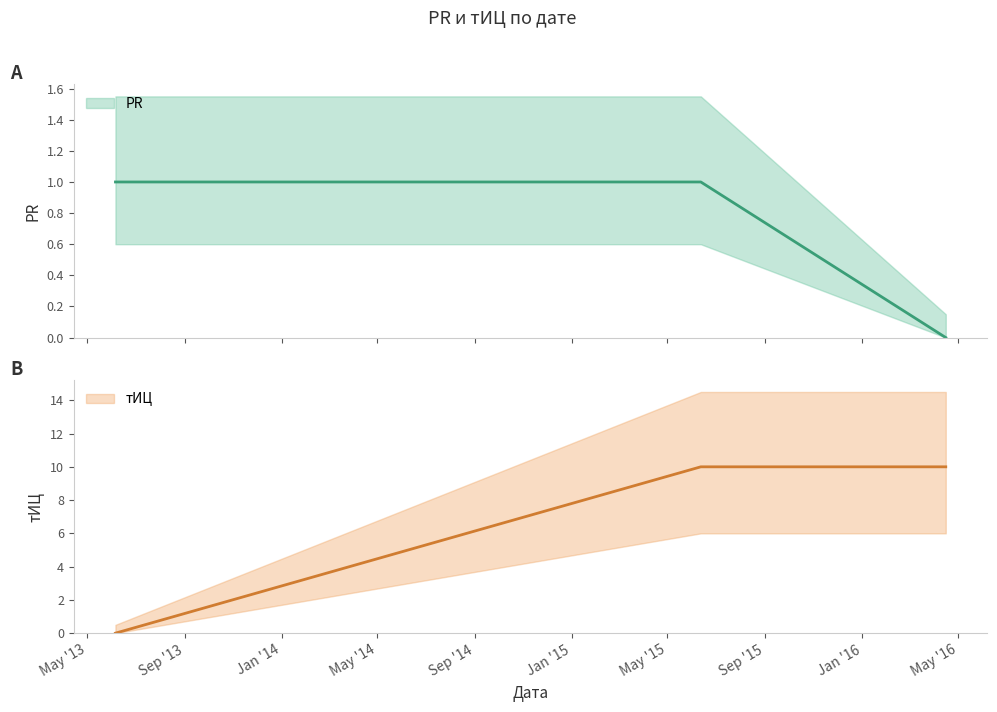

True or false: PR has a value of 0 at 2013-06-06.

False